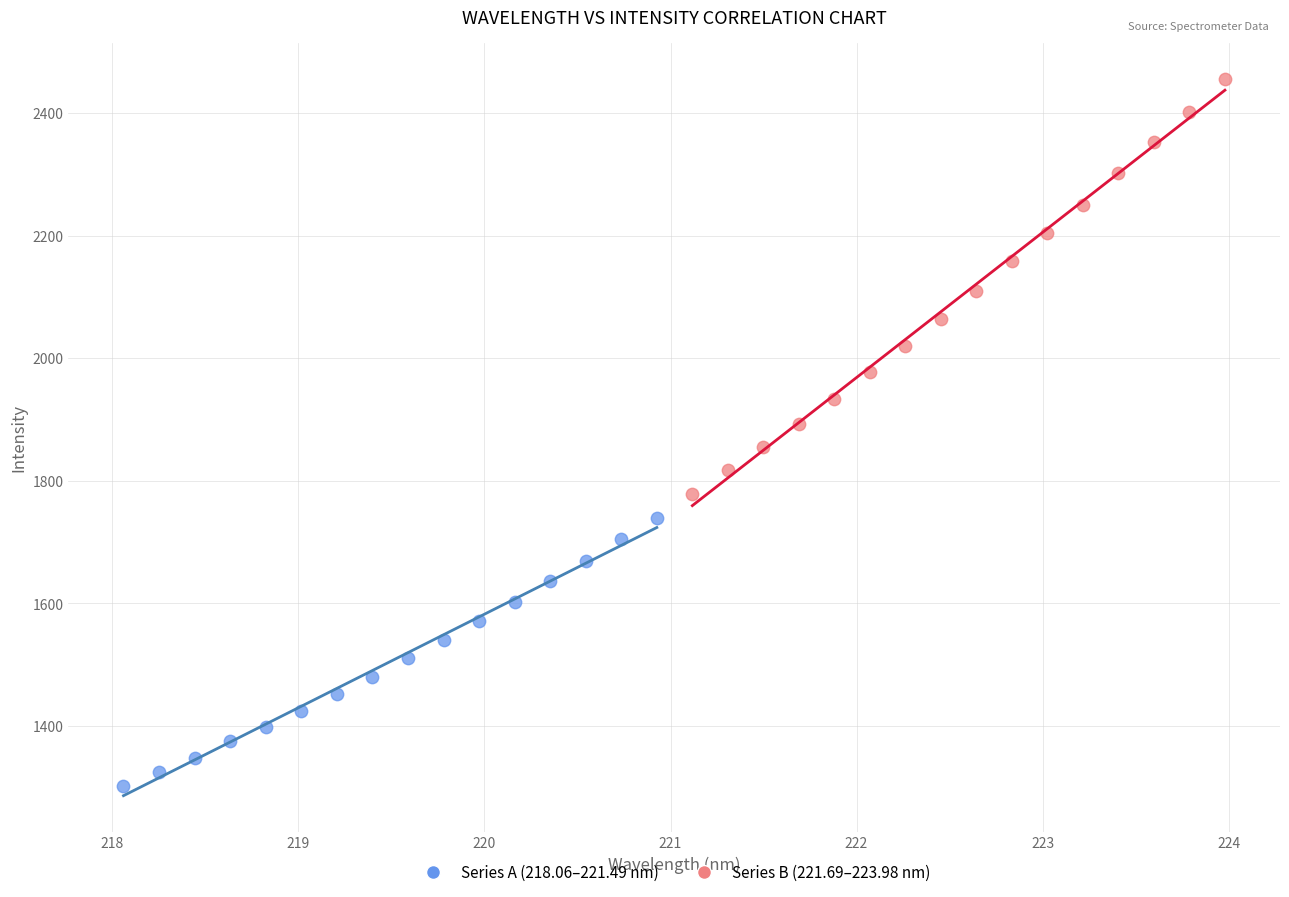

Which series has the largest Y range (max minus min)?

Series B (221.69–223.98 nm)